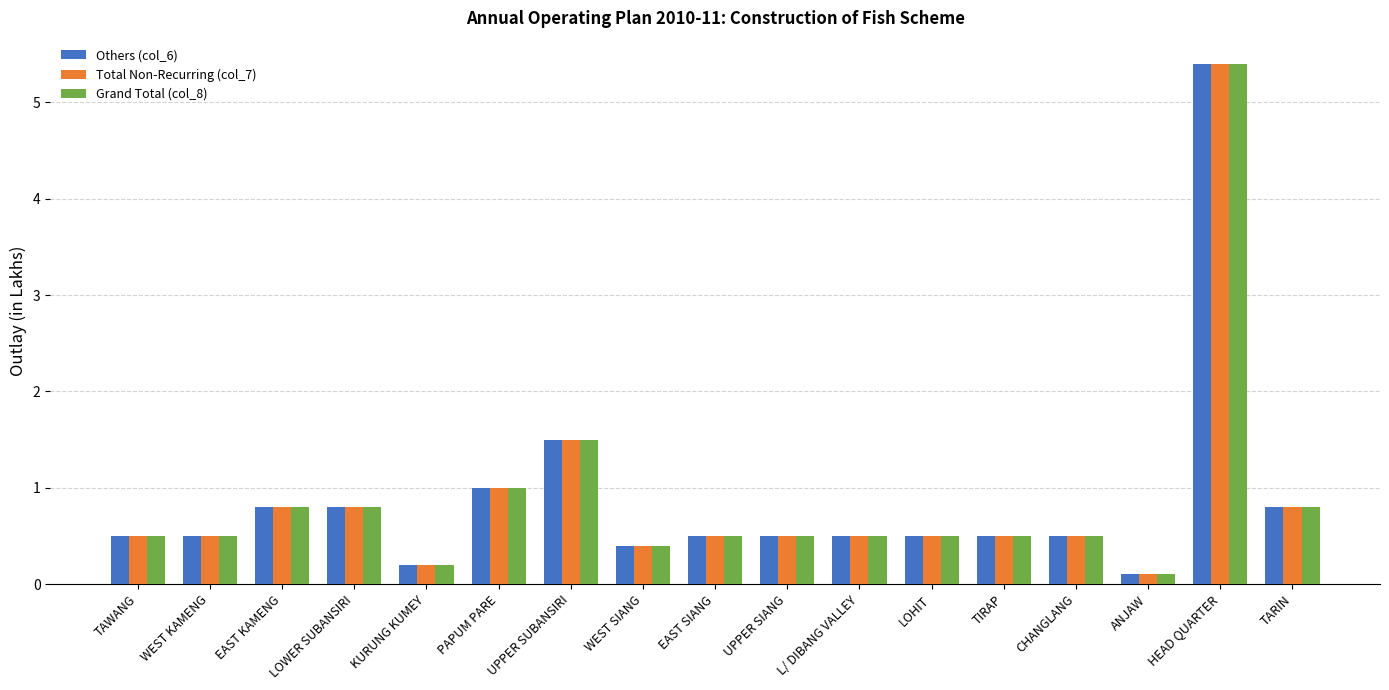

Count the number of data series in this chart.

3